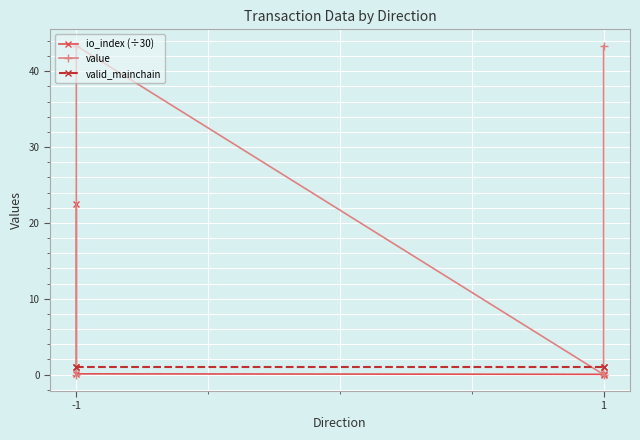

What is the value of the valid_mainchain point at the 3rd from the left?

1.0